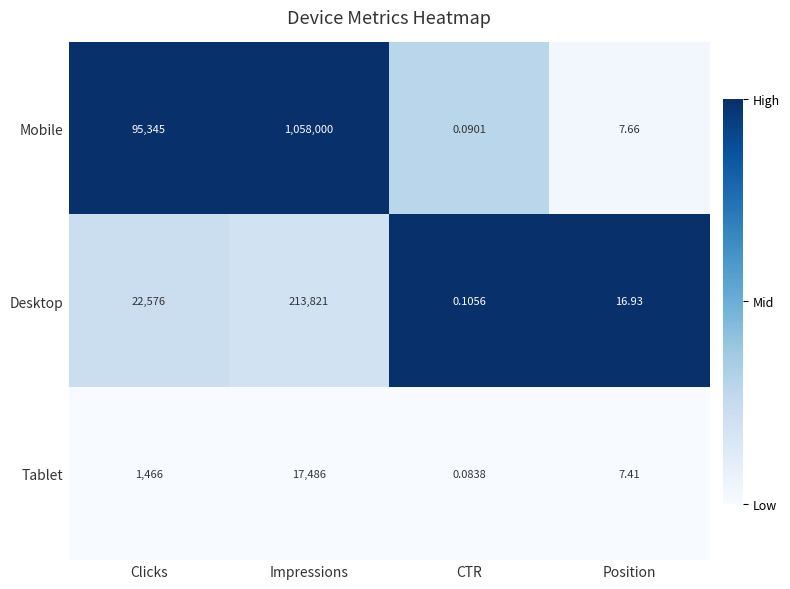

Where is Desktop nearest to the value 106910?

Clicks